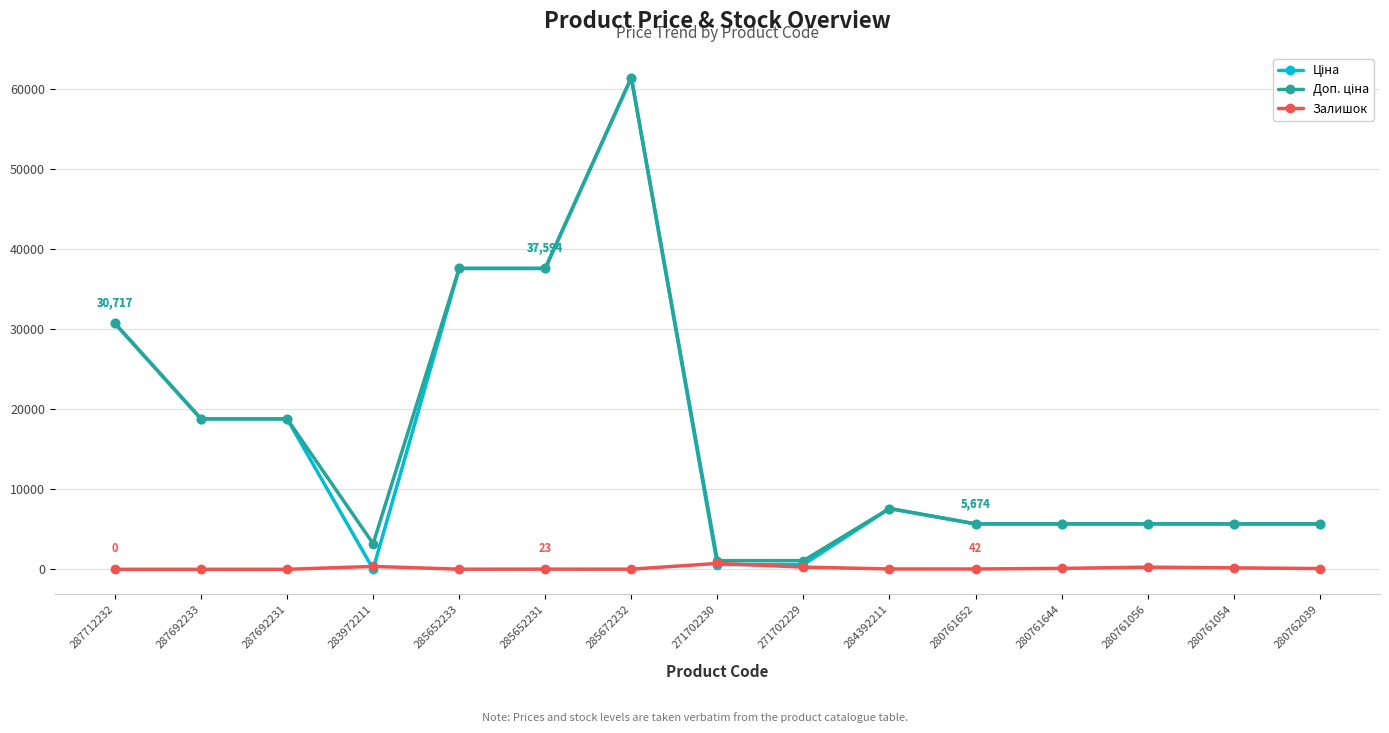

True or false: Залишок has a value of 736.0 at 271702230.

True